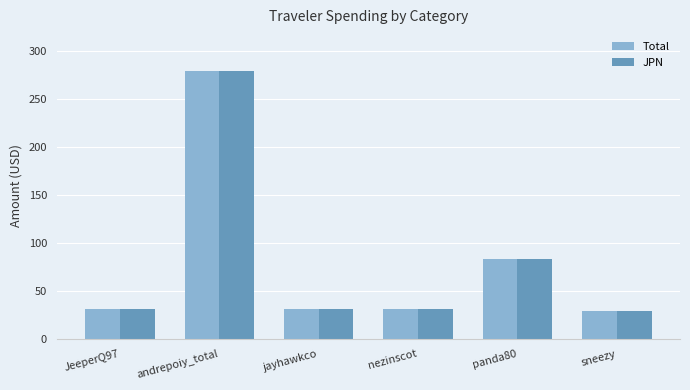

The value of Total at andrepoiy_total is 279.5. True or false?

True